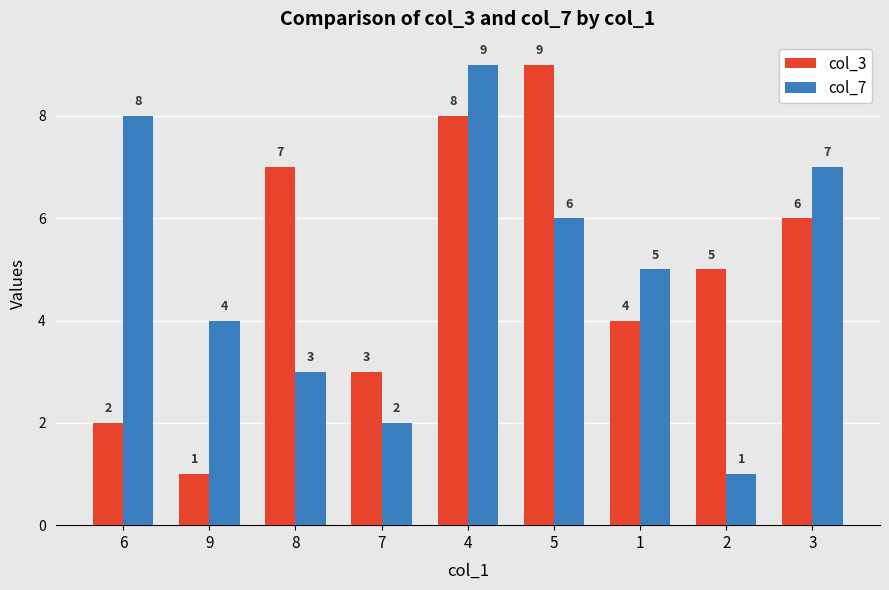

How many values in the col_7 series are below 5?

4